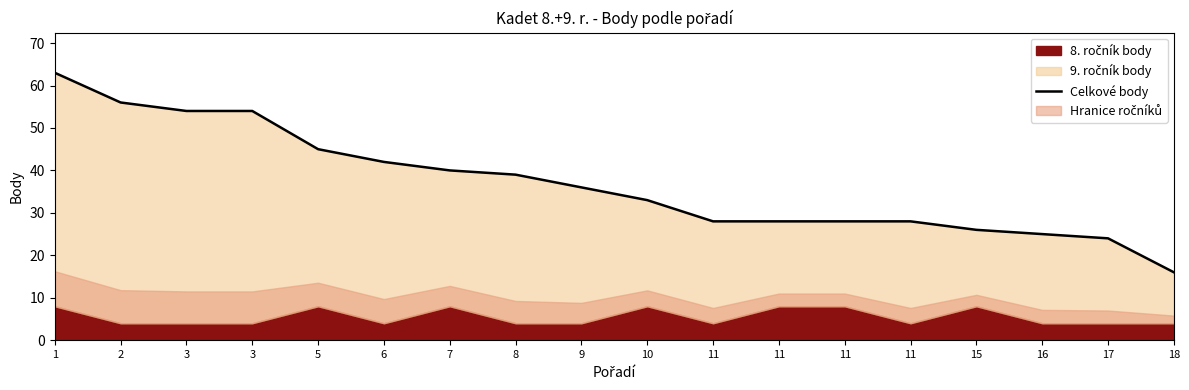

What is the change in value from 3 to 7?

-14